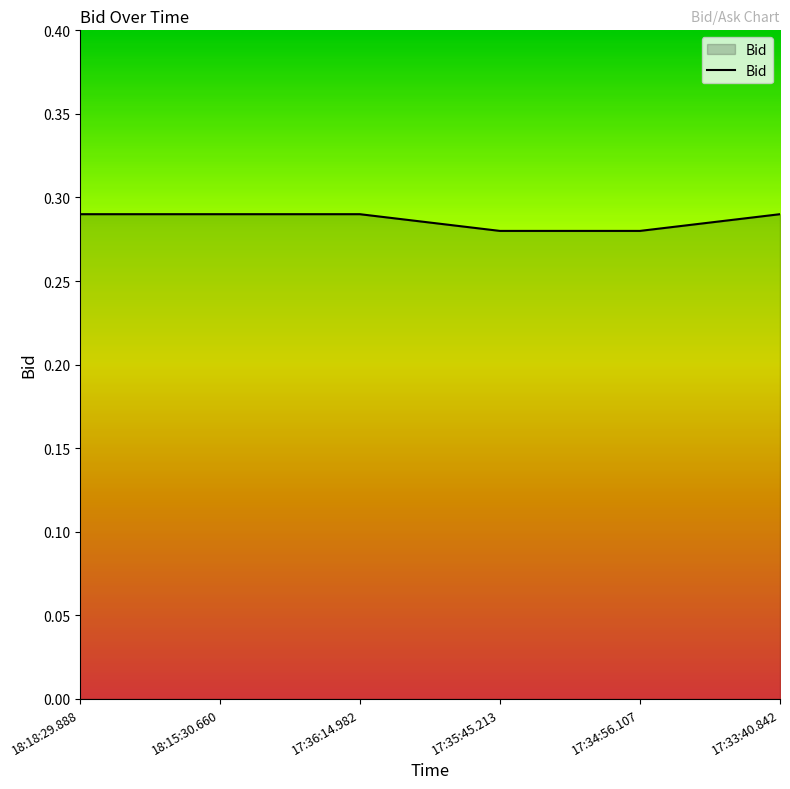

Count the number of categories in the chart.

6